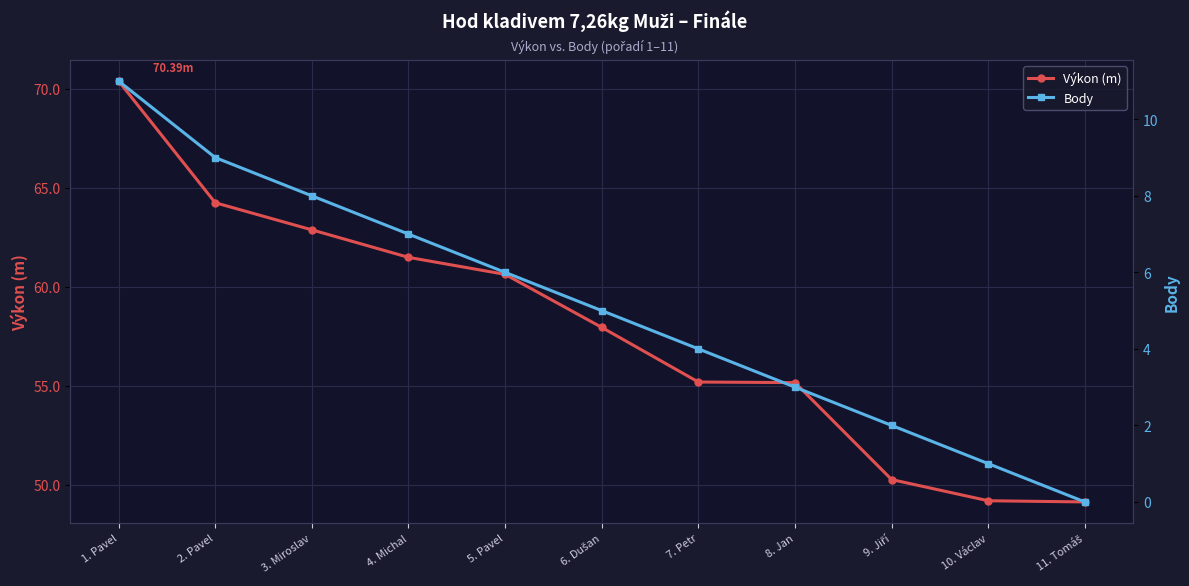

Which series has the largest range (max minus min)?

Výkon (m)